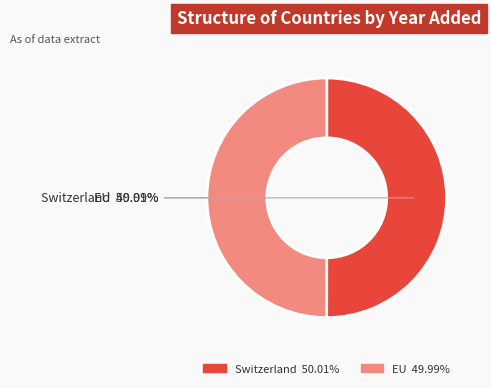

What is the ratio of the value at Switzerland to the value at EU?

1.0